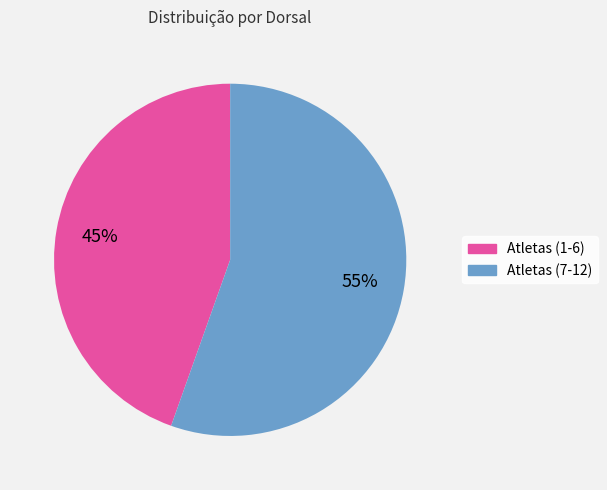

Is there any slice that represents more than half of the pie?

Yes